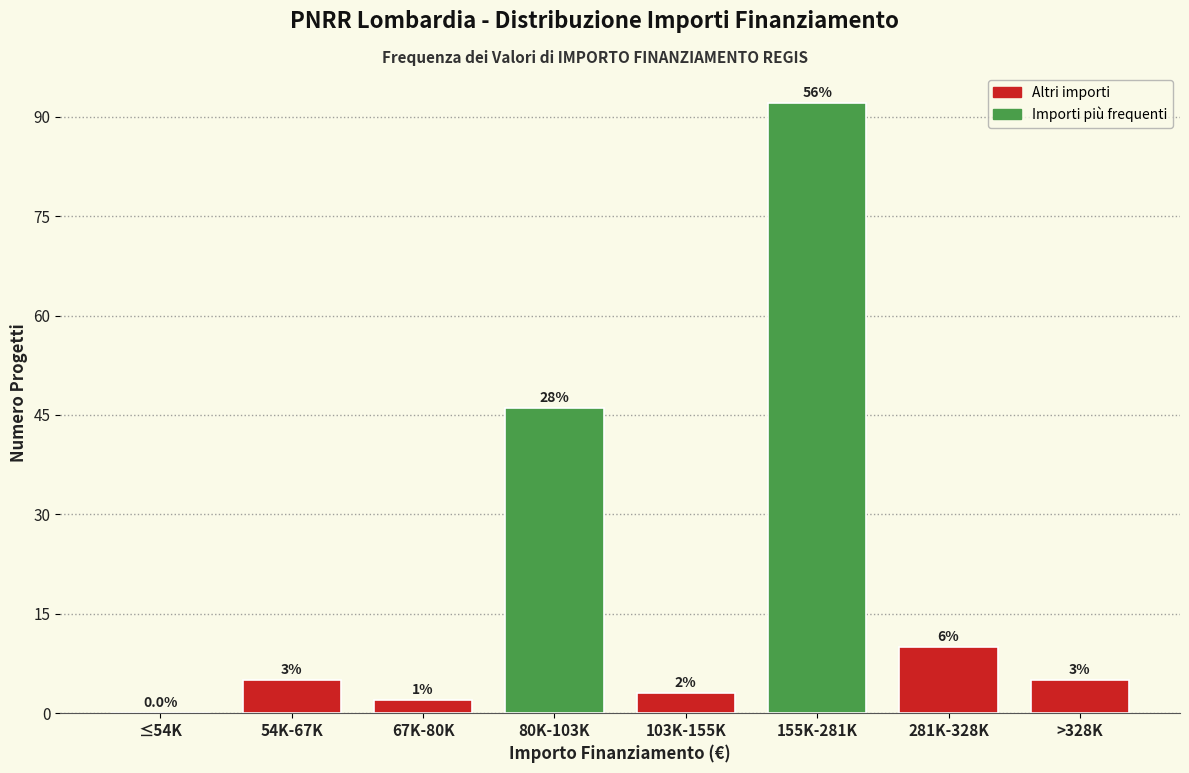

Reading left to right, transcribe all the data shown in this chart.

≤54K=0	54K-67K=5	67K-80K=2	80K-103K=46	103K-155K=3	155K-281K=92	281K-328K=10	>328K=5